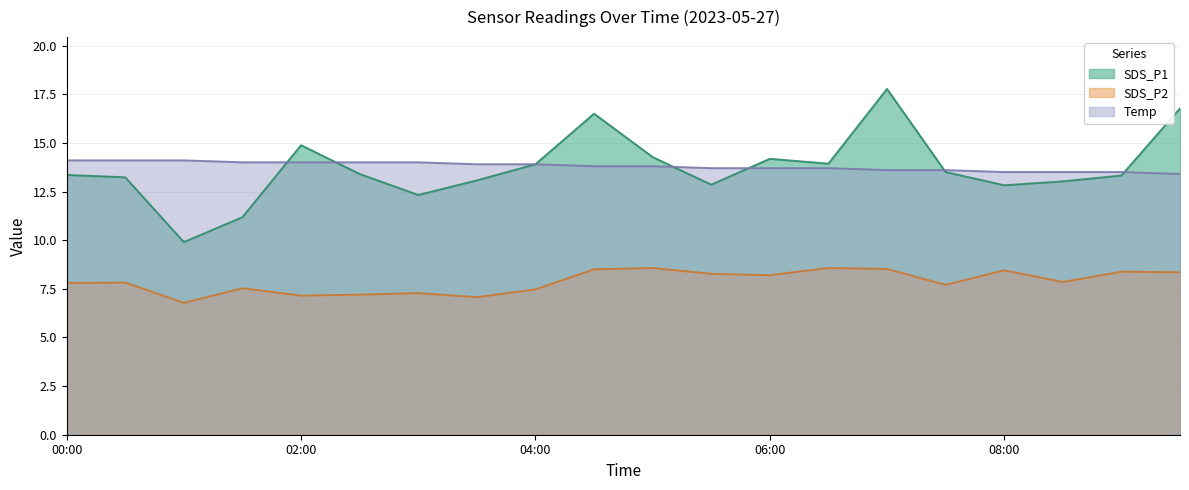

The value of SDS_P1 at 06:00 is 14.2. True or false?

True